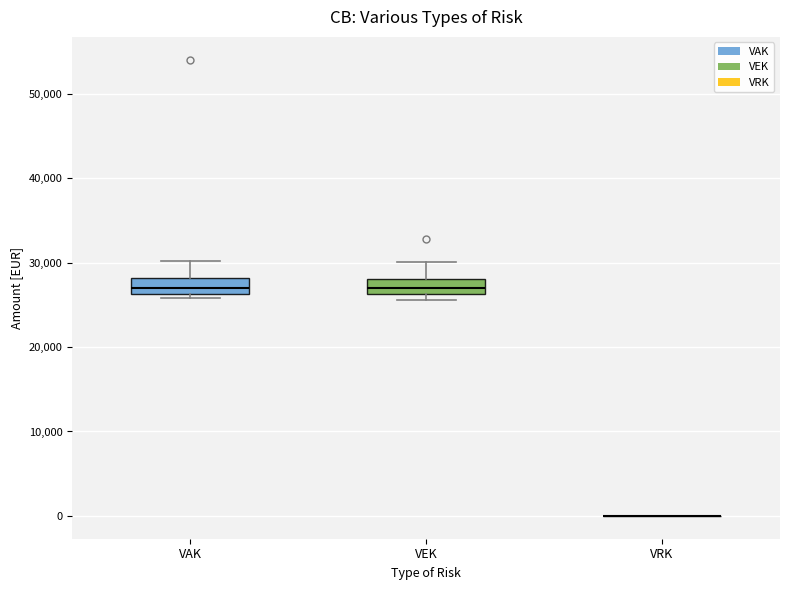

Where does the upper whisker of the box for VAK end on the y-axis? The values are not printed on the chart, so give them approximately, as read against the axis.

30000